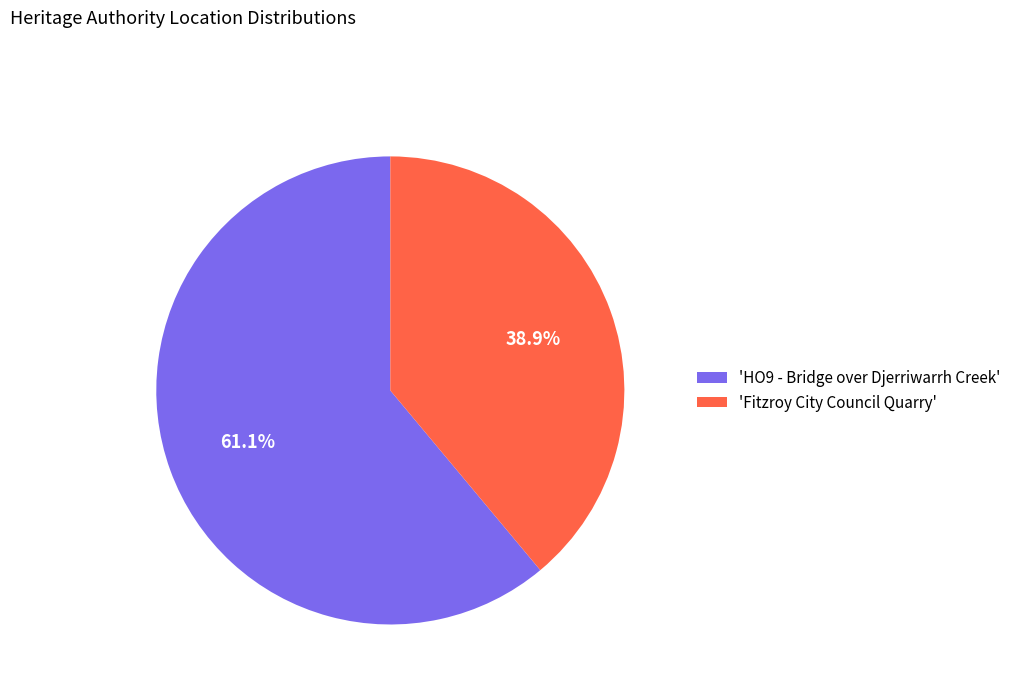

What is the largest slice in the pie chart?

'HO9 - Bridge over Djerriwarrh Creek'